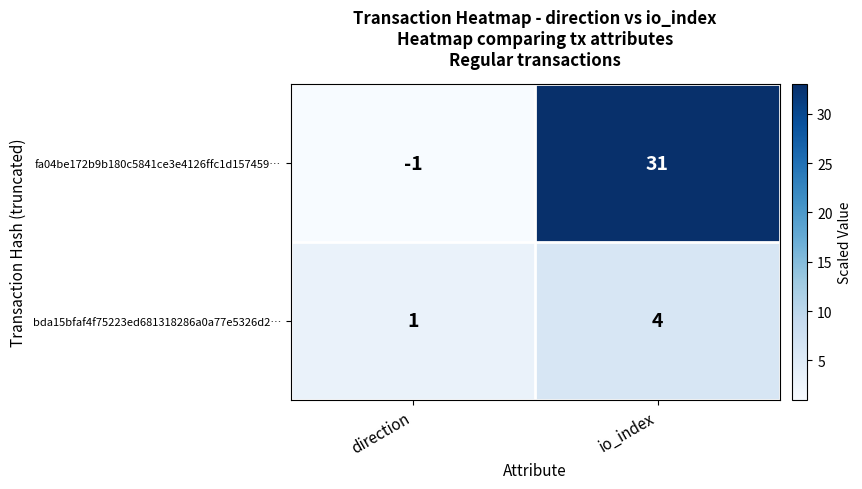

At which label is bda15bfaf4f75223ed681318286a0a77e5326d2… closest to 2?

direction